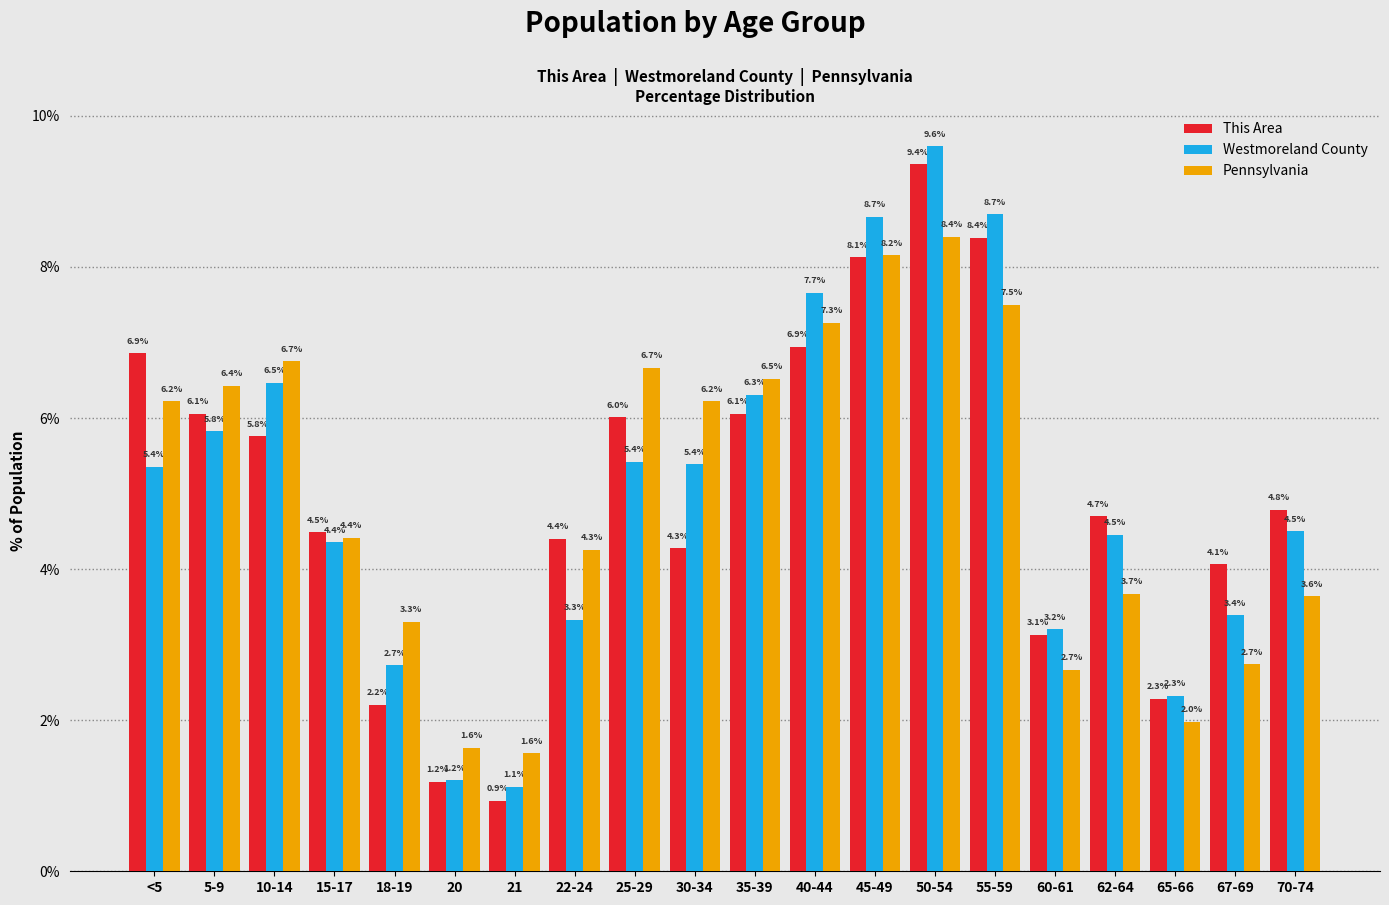

Reading left to right, extract all data points from this chart.

This Area: 6.9	6.1	5.8	4.5	2.2	1.2	0.9	4.4	6.0	4.3	6.1	6.9	8.1	9.4	8.4	3.1	4.7	2.3	4.1	4.8
Westmoreland County: 5.4	5.8	6.5	4.4	2.7	1.2	1.1	3.3	5.4	5.4	6.3	7.7	8.7	9.6	8.7	3.2	4.5	2.3	3.4	4.5
Pennsylvania: 6.2	6.4	6.7	4.4	3.3	1.6	1.6	4.3	6.7	6.2	6.5	7.3	8.2	8.4	7.5	2.7	3.7	2.0	2.7	3.6